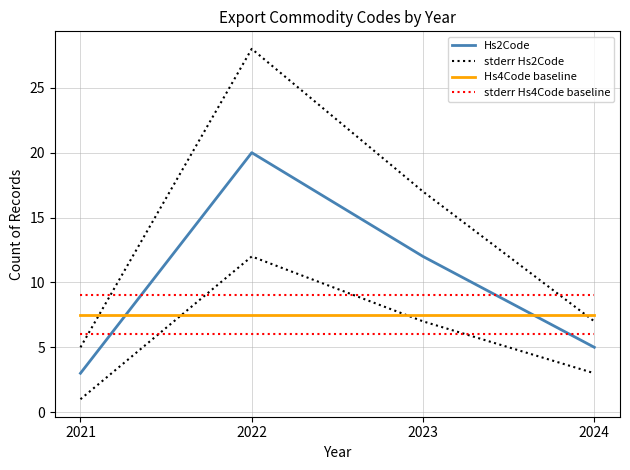

Which has a higher value, 2023 or 2022?

2022